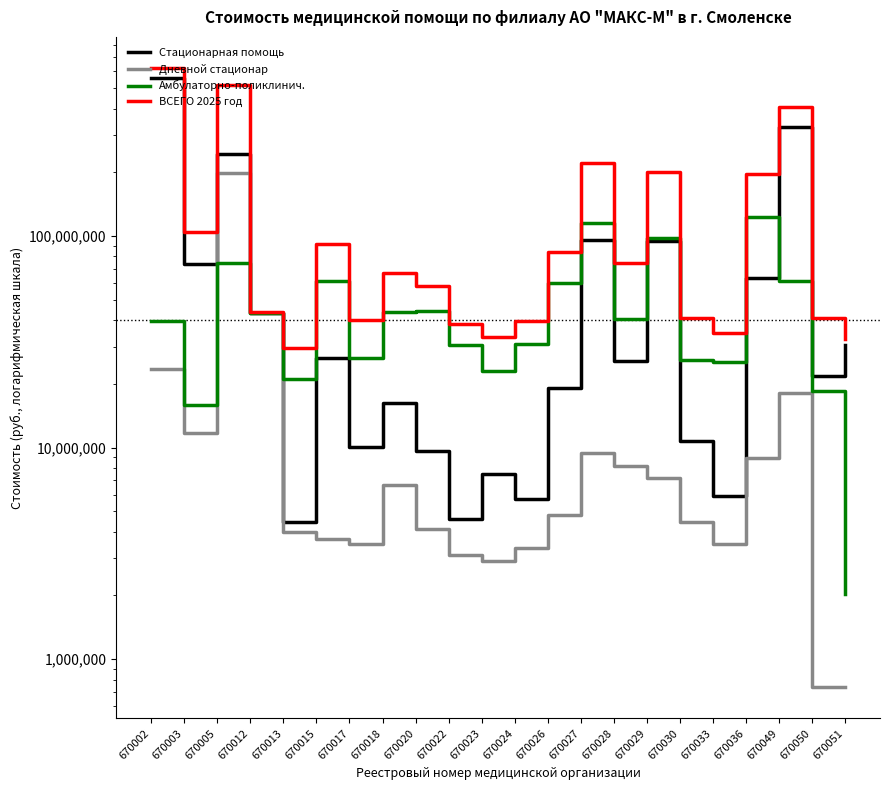

Which label corresponds to the largest value in the chart?

670002